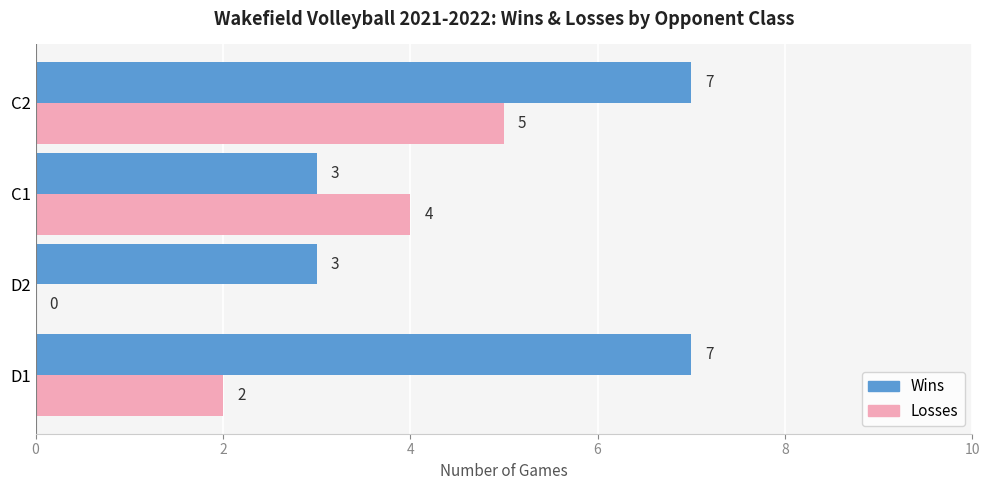

What is the sum of all Wins values?

20